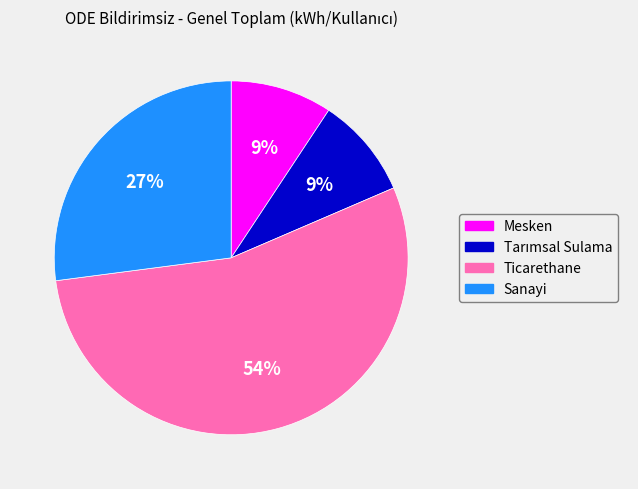

How many slices are in this pie chart?

4